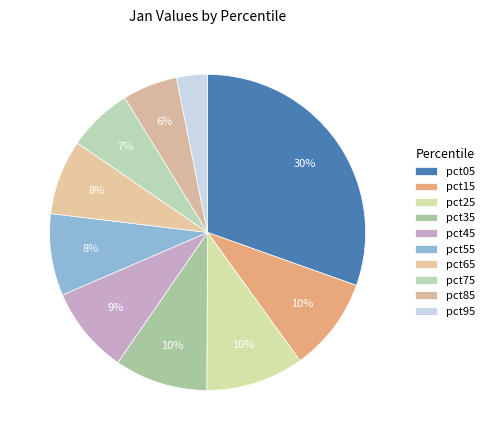

Is pct65 the majority of the pie?

No